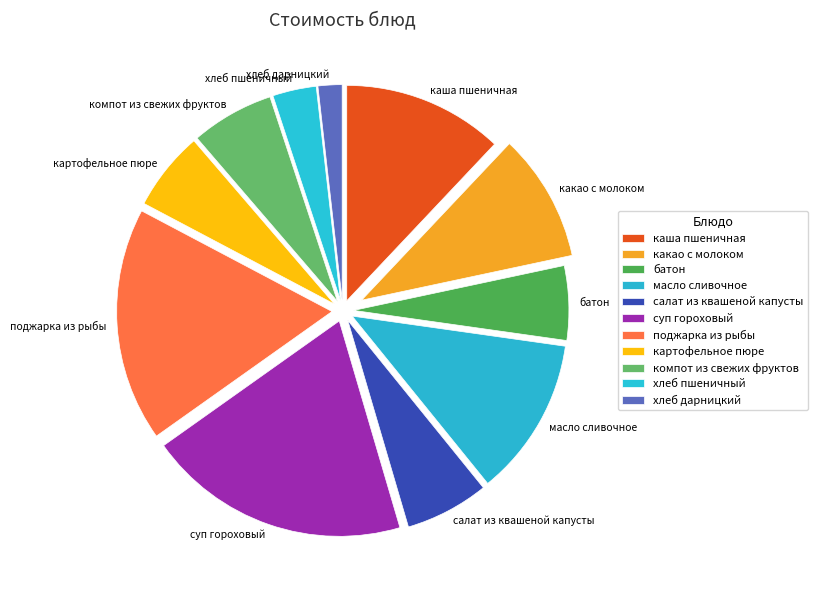

Do батон and суп гороховый together represent more than half of the pie?

No